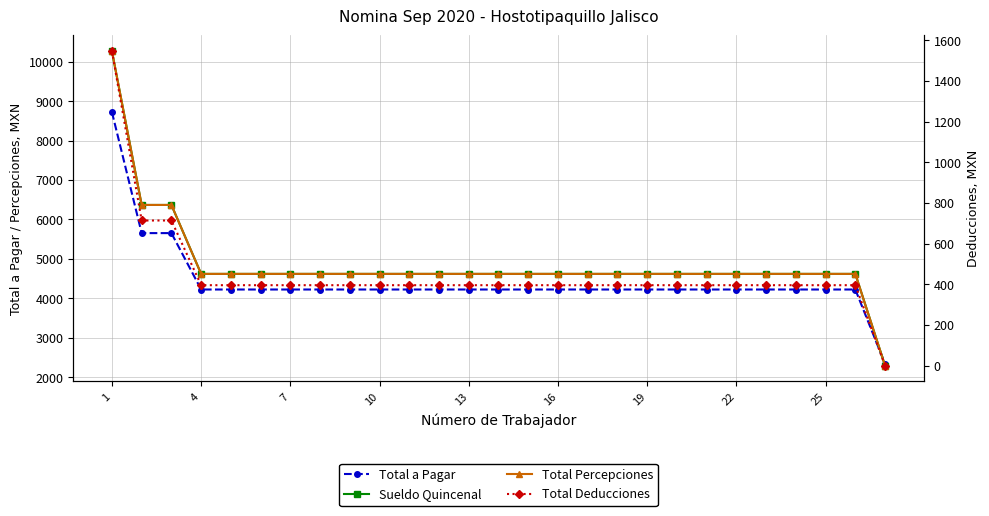

True or false: Sueldo Quincenal and Total a Pagar cross at least once.

True